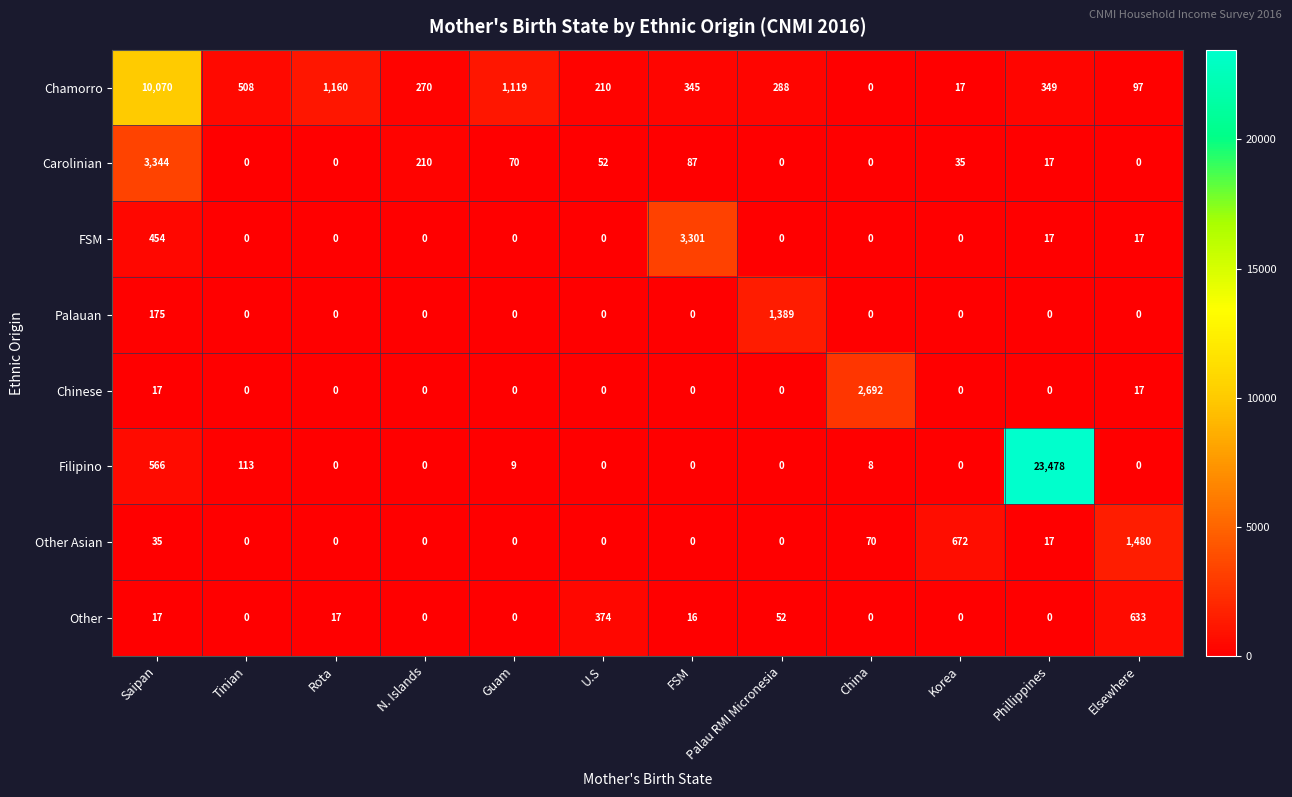

List the series in order of their peak value, highest first.

Filipino, Chamorro, Carolinian, FSM, Chinese, Other Asian, Palauan, Other